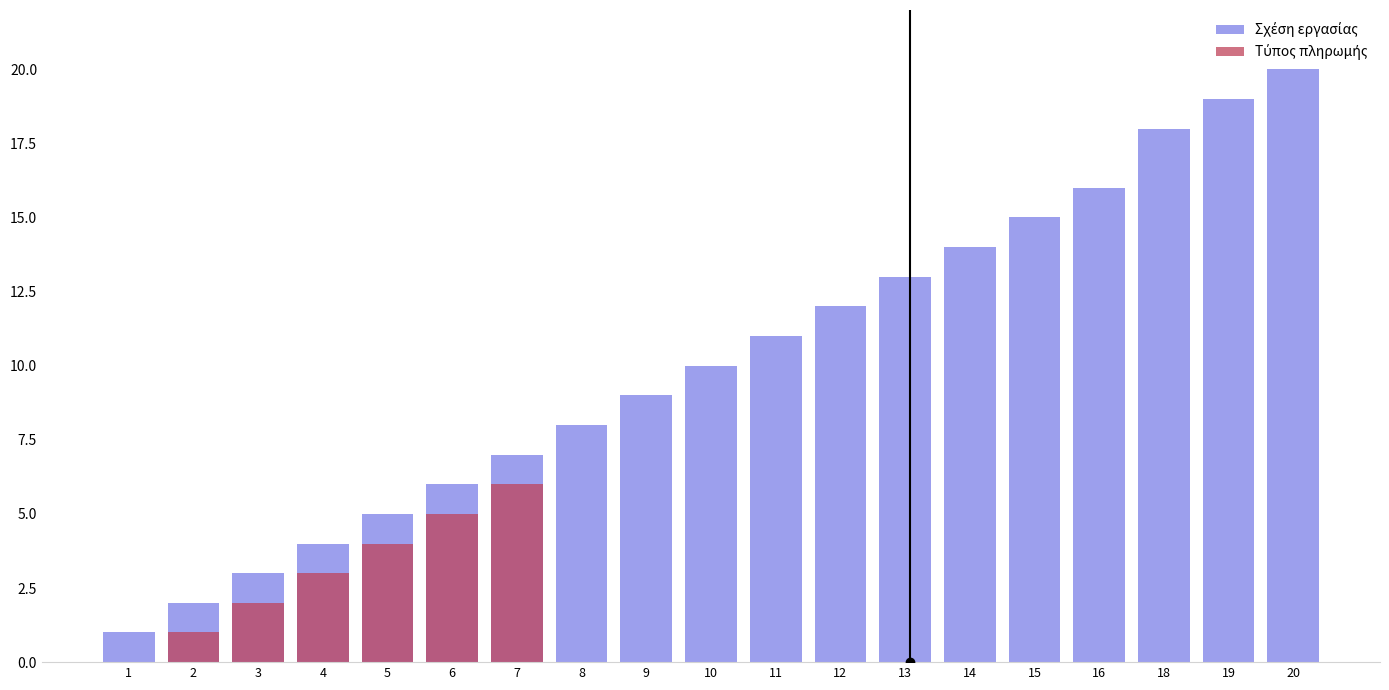

Reading left to right, what are all the values shown in this chart?

Σχέση εργασίας: 1=1	2=2	3=3	4=4	5=5	6=6	7=7	8=8	9=9	10=10	11=11	12=12	13=13	14=14	15=15	16=16	18=18	19=19	20=20
Τύπος πληρωμής: 1=0	2=1	3=2	4=3	5=4	6=5	7=6	8=0	9=0	10=0	11=0	12=0	13=0	14=0	15=0	16=0	18=0	19=0	20=0